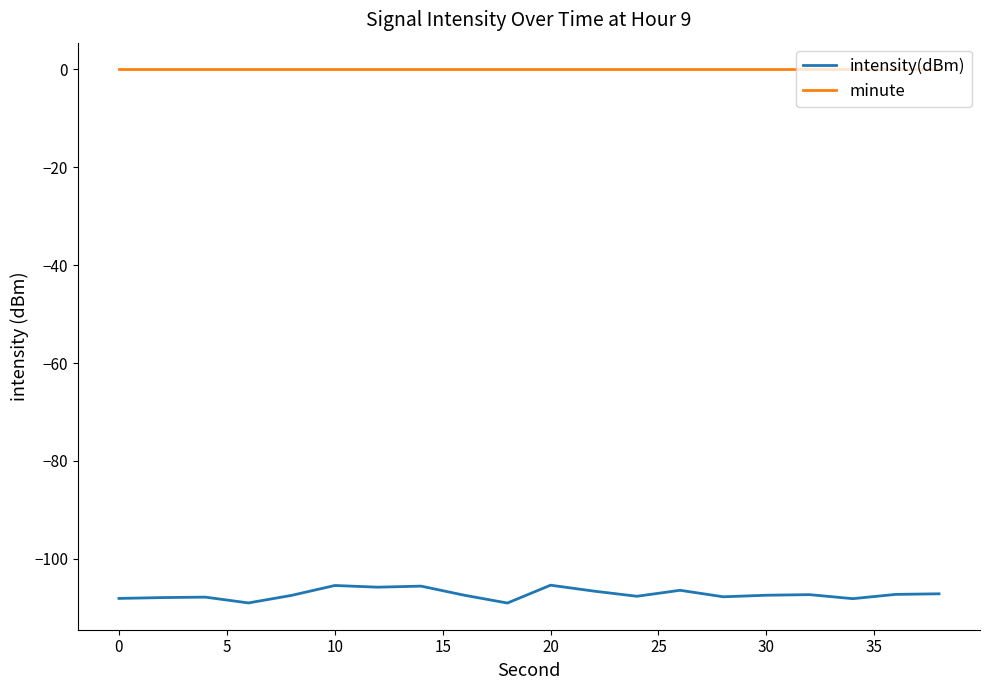

How many lines are shown in the chart?

2